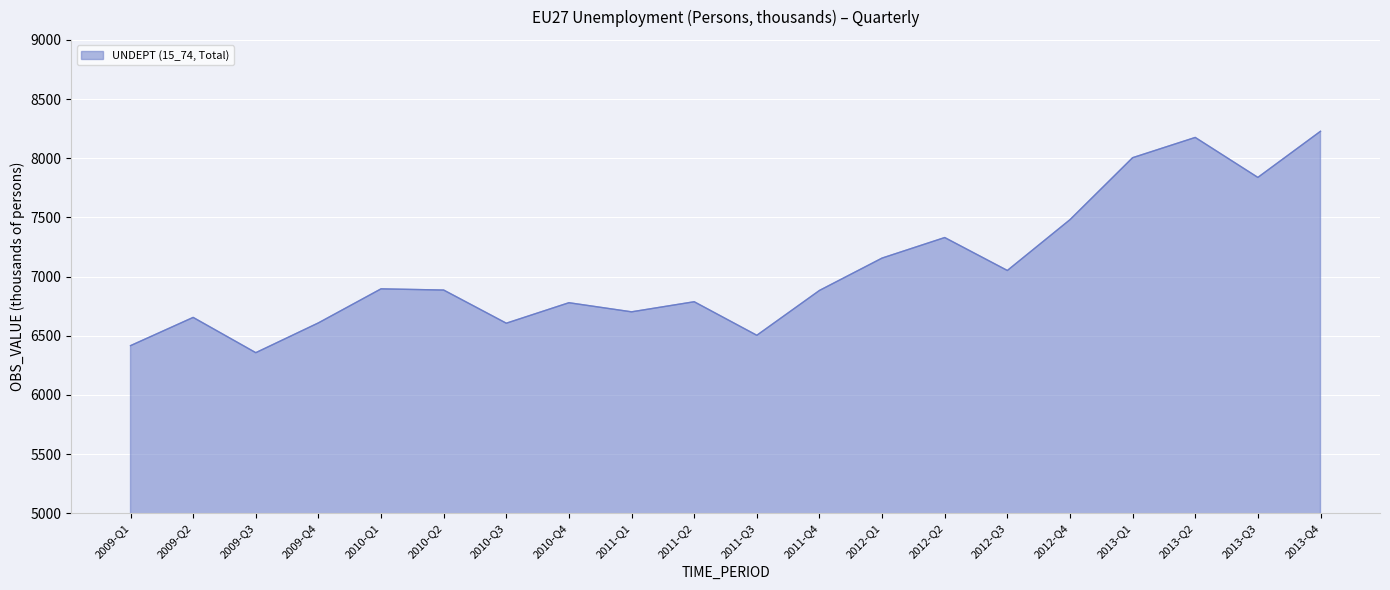

The value at 2013-Q1 is 1882.7. True or false?

False